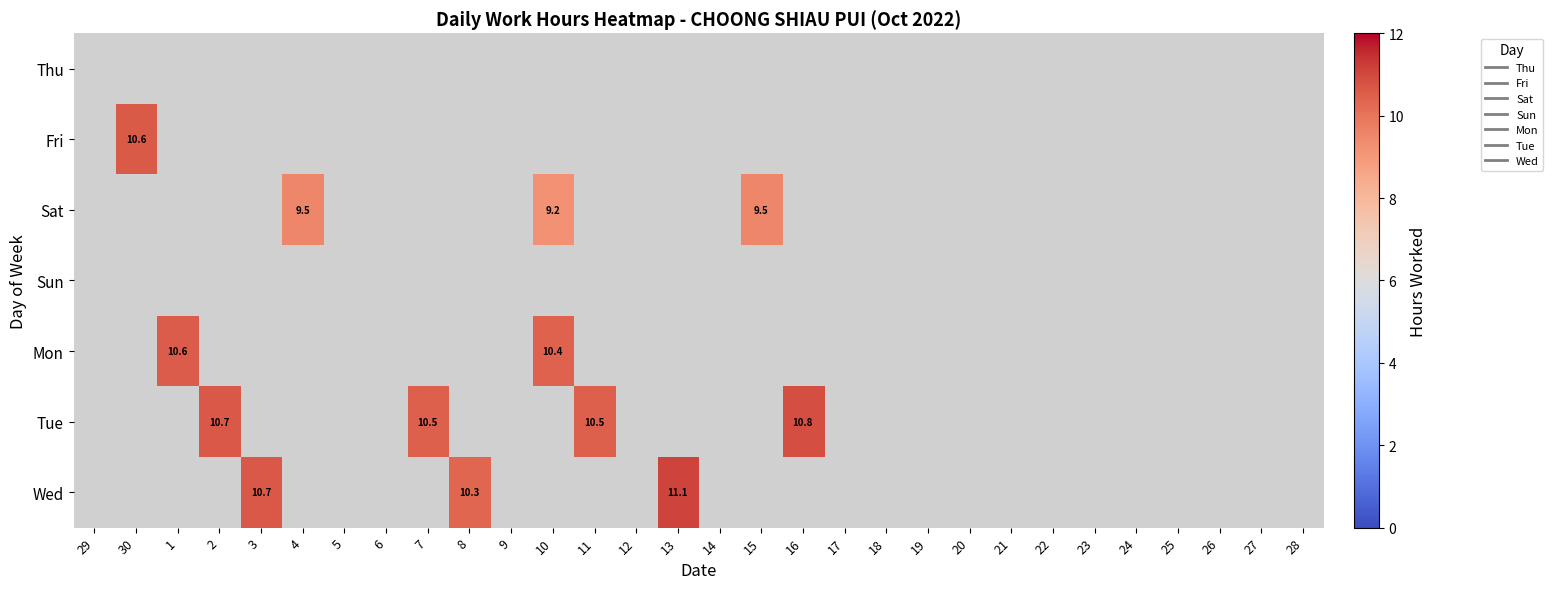

Count the number of data series in this chart.

7